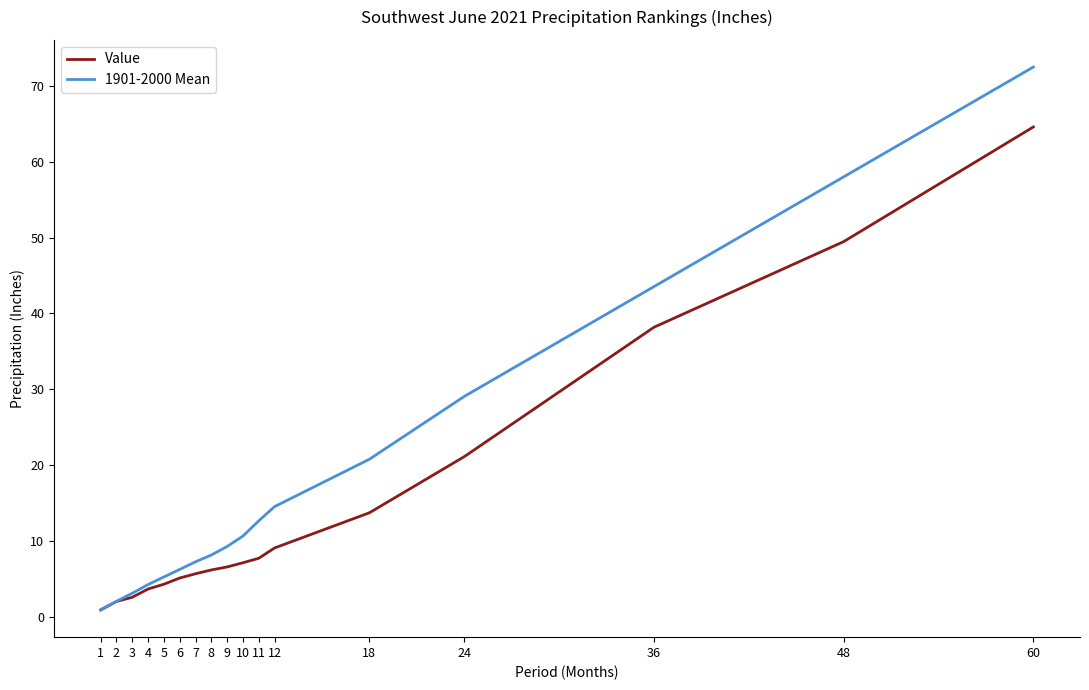

At which category is the sum across all series the highest?

60